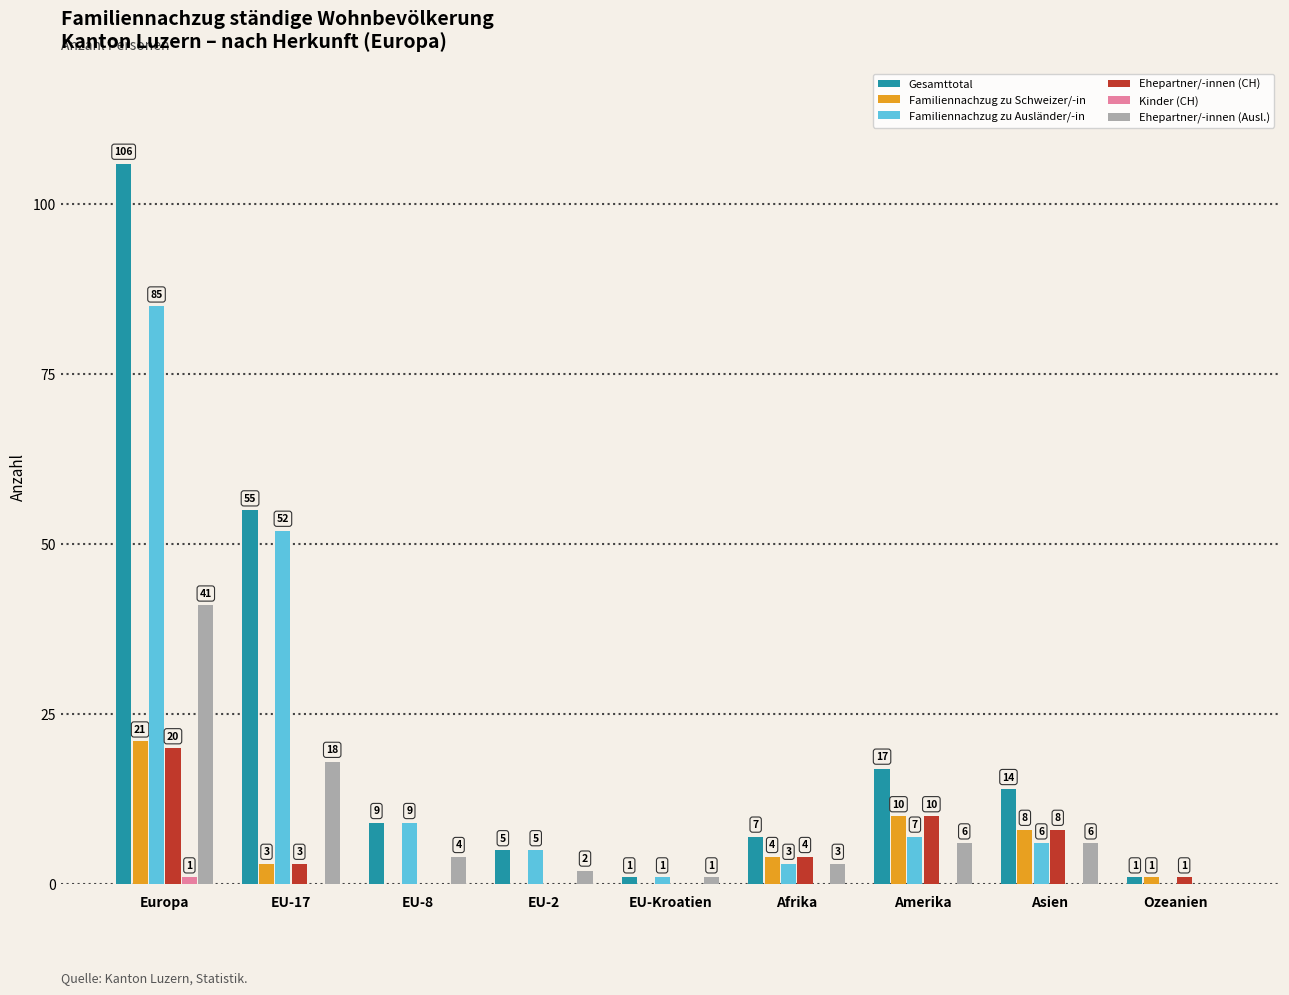

Which category has the highest value across all series?

Europa